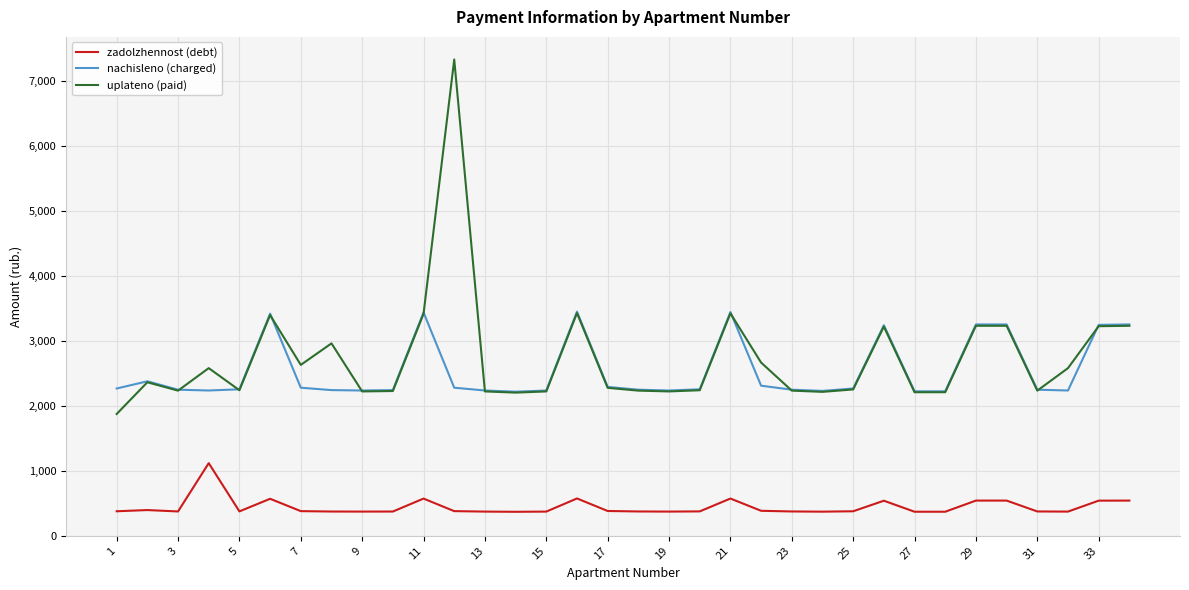

True or false: zadolzhennost (debt) and nachisleno (charged) intersect in this chart.

False